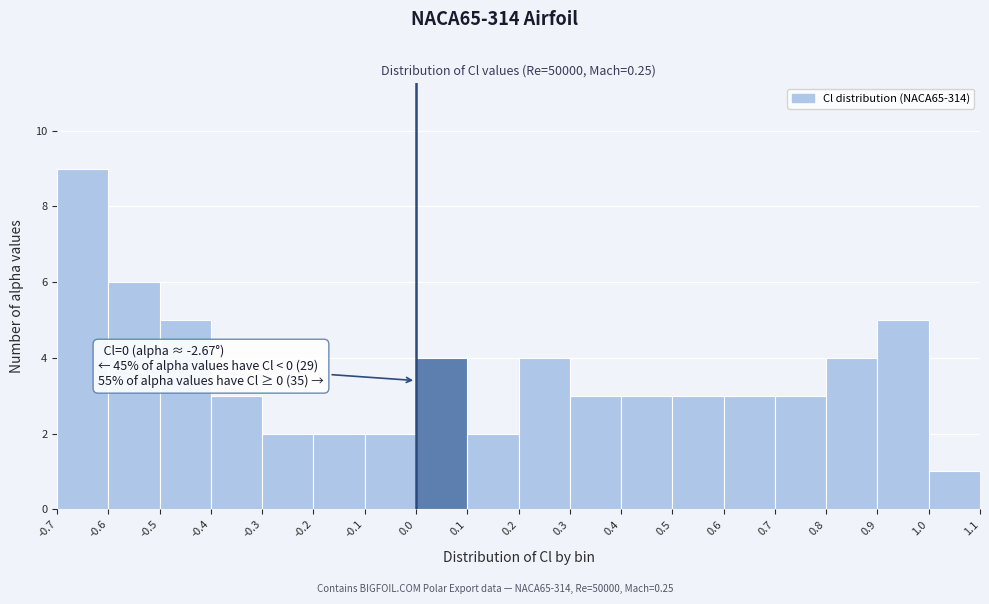

Which range on the x-axis has the tallest bar?

-0.7 to -0.6